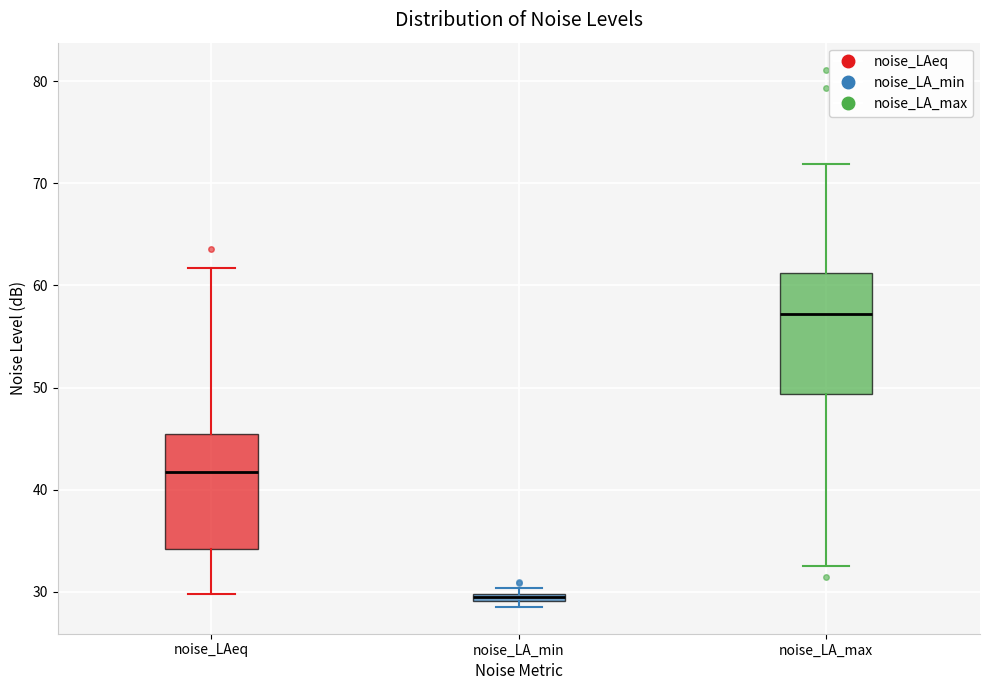

Where is the lower edge of the box for noise_LA_min on the y-axis? The values are not printed on the chart, so give them approximately, as read against the axis.

29